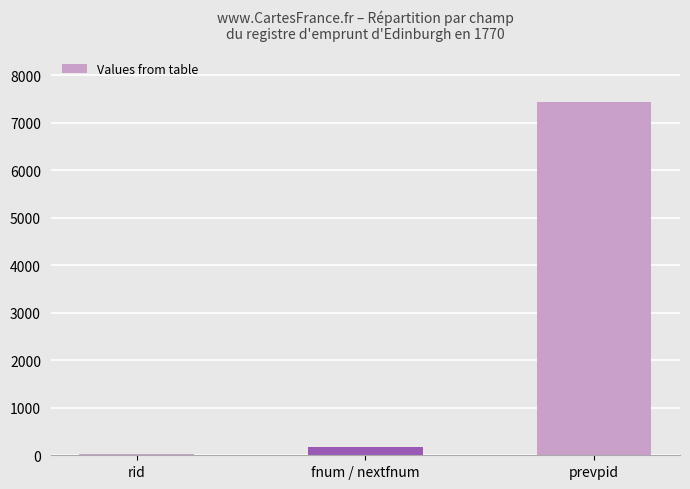

The value at prevpid is 7436. True or false?

True